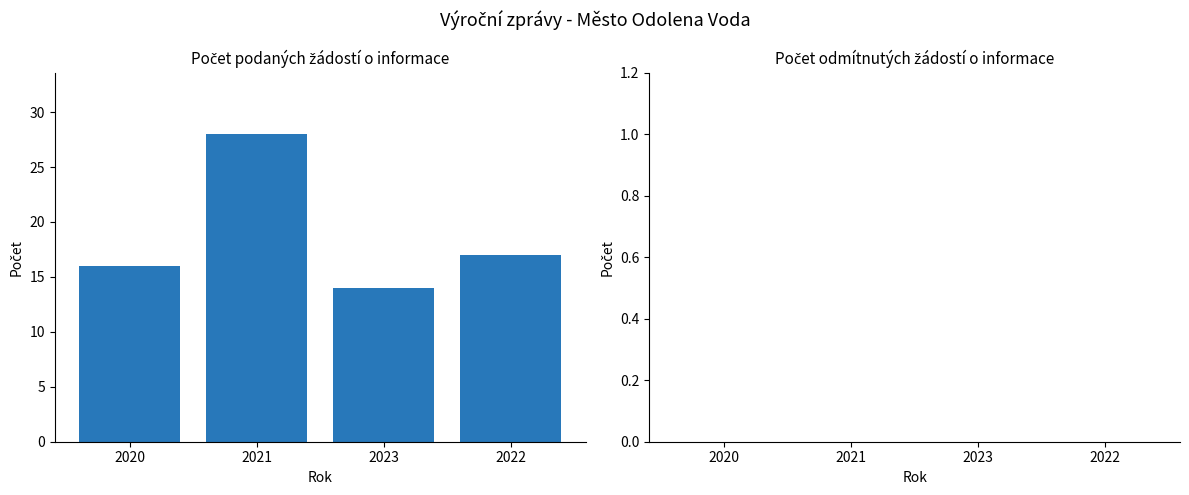

What is the label of the 3rd bar from the right?

2021